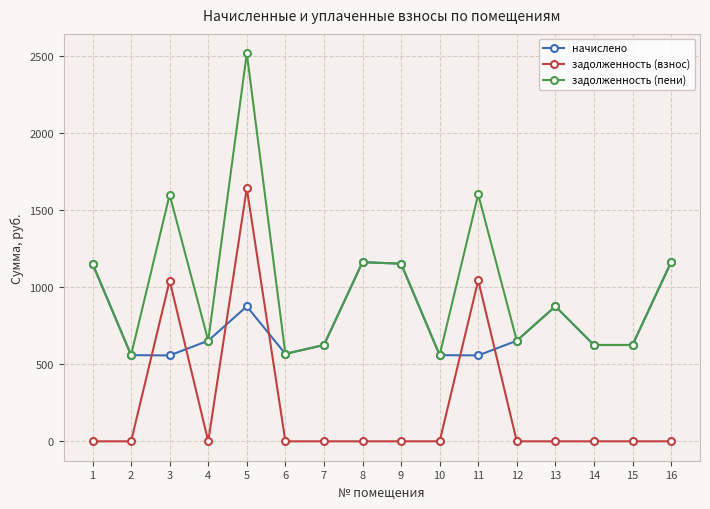

In начислено, how many points are higher than both neighbors (excluding endpoints)?

3